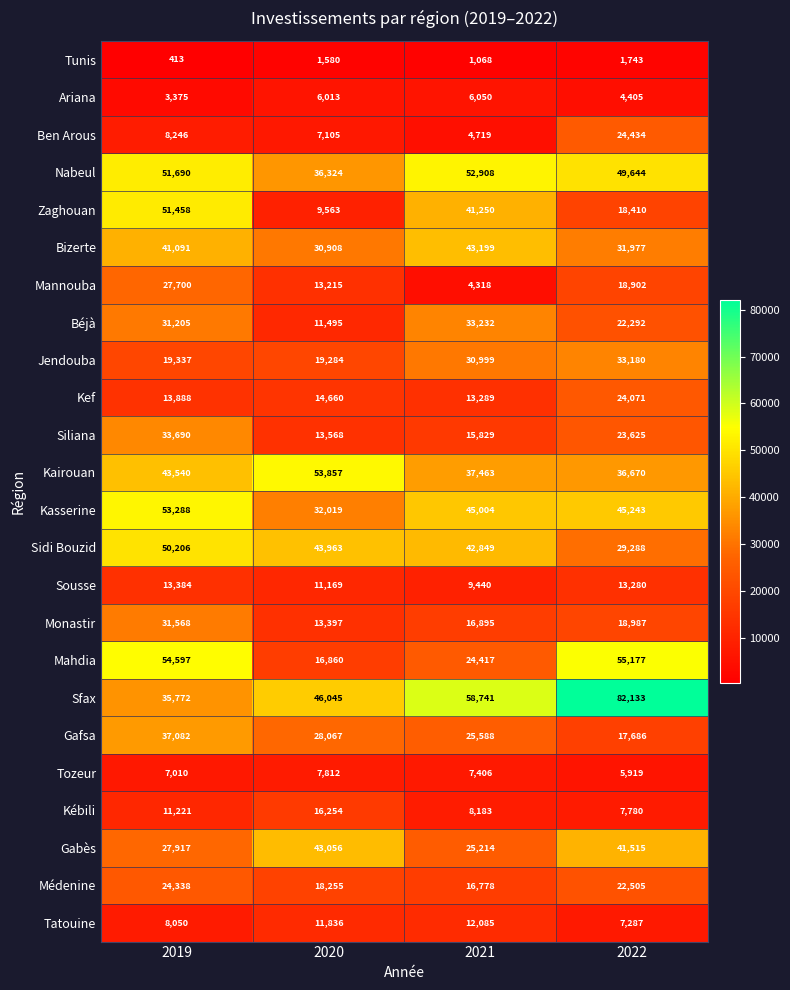

Which series has the largest range (max minus min)?

Sfax